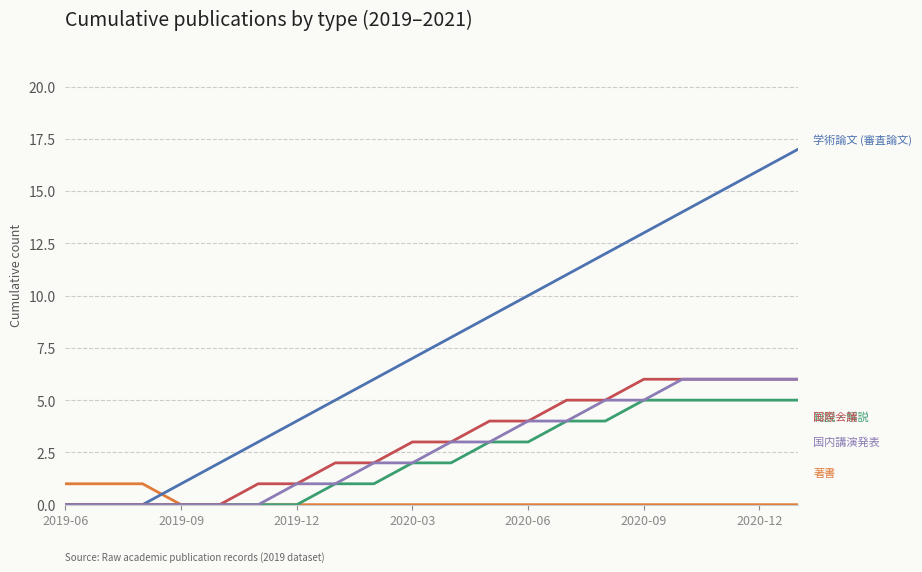

What is the greatest value displayed?

17